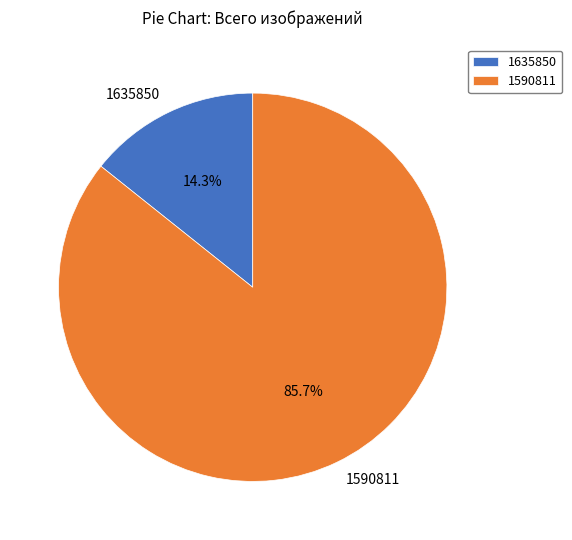

What portion of the pie excludes 1590811?

14.3%